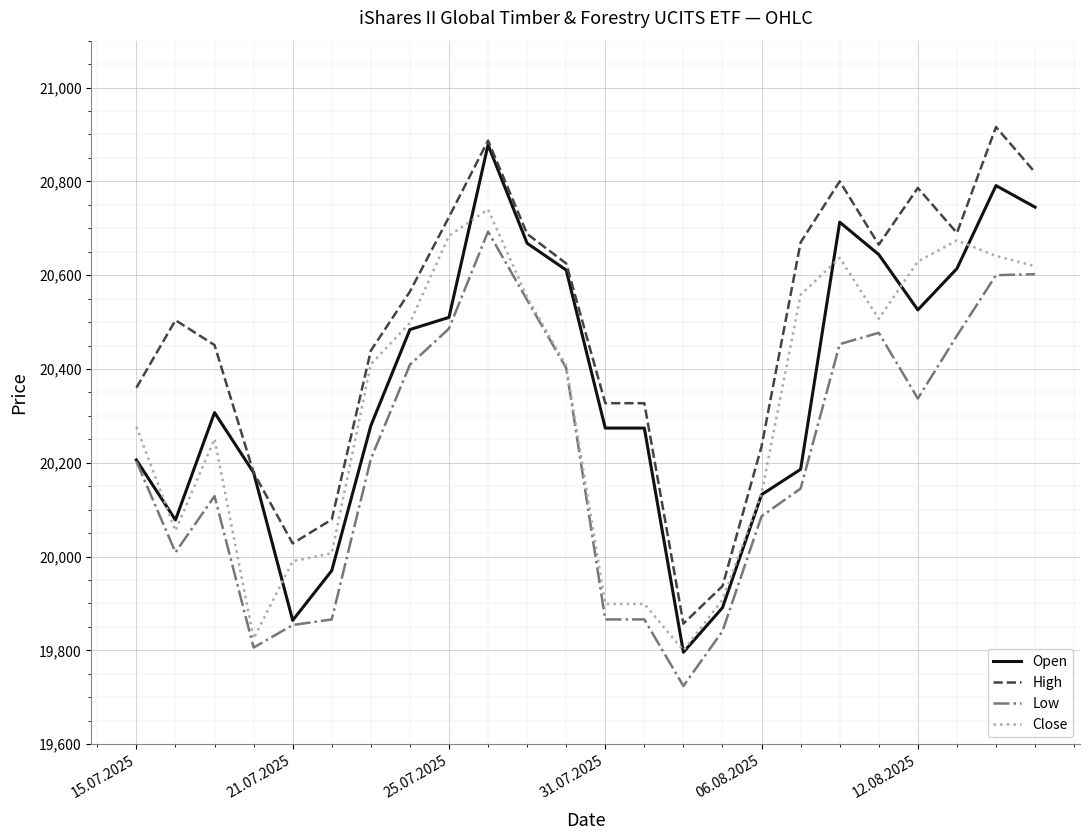

What is the maximum value for Low?

20693